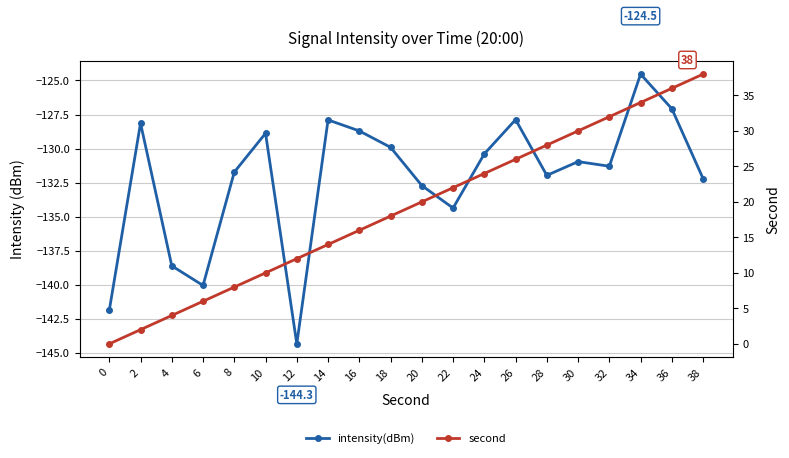

At how many categories does at least one series exceed -26?

20